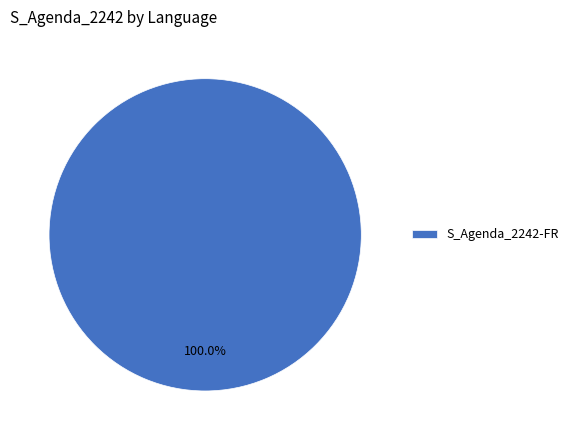

Rank the categories by value from lowest to highest.

S_Agenda_2242-FR